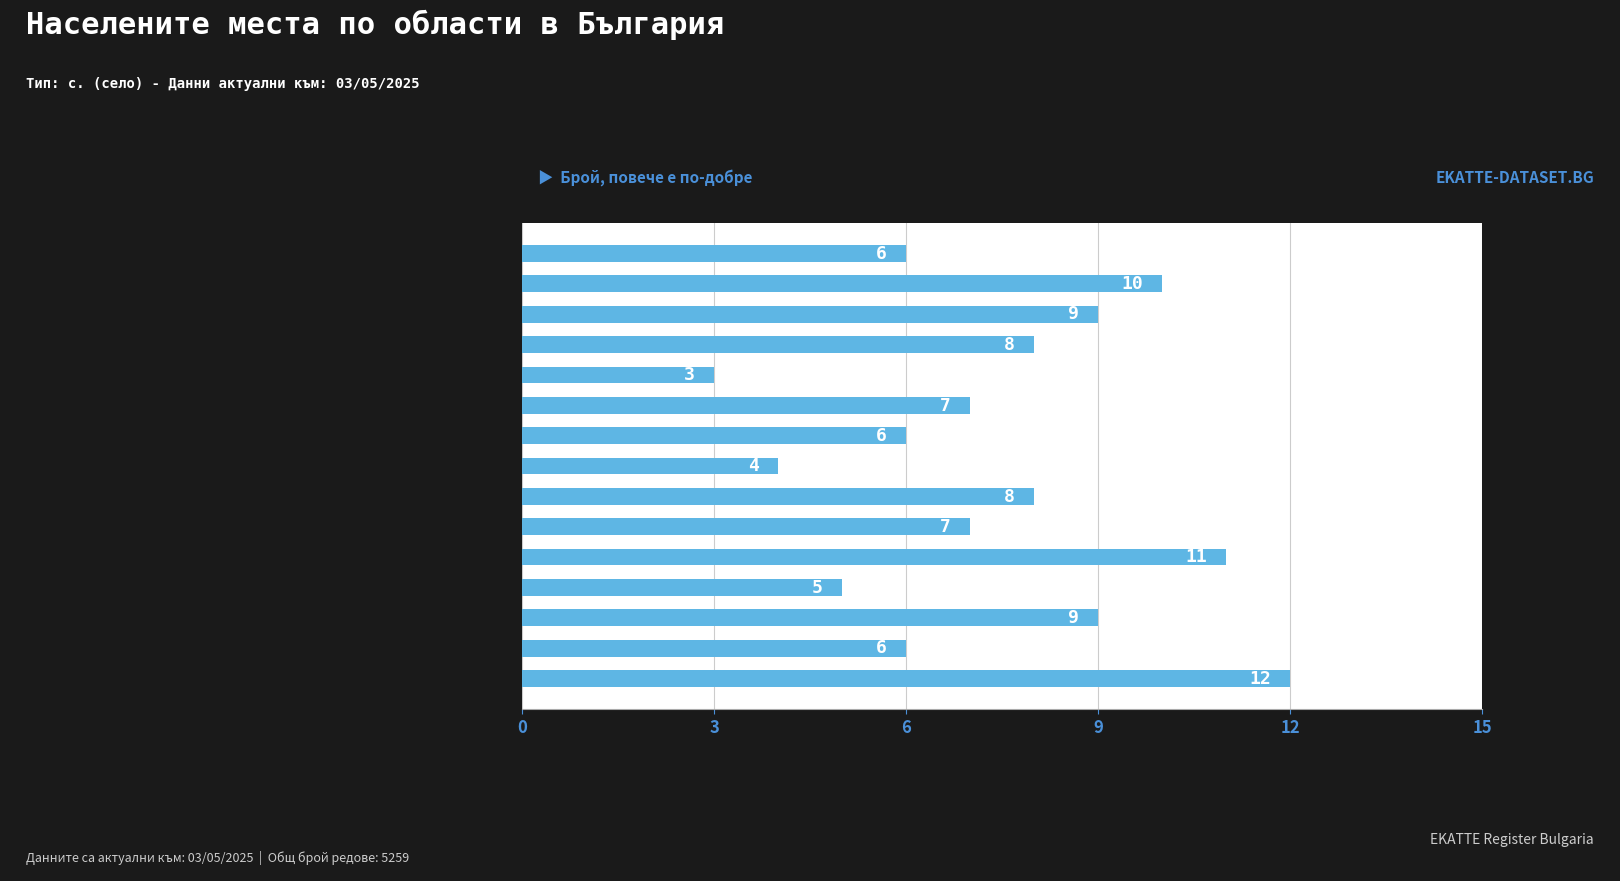

What is the average value?

7